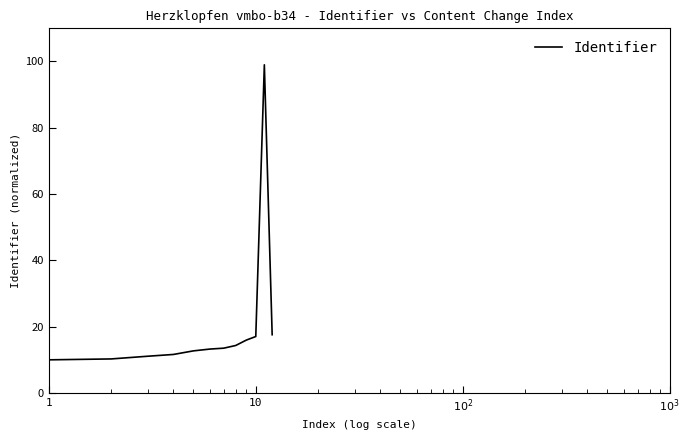

What is the maximum value shown in the chart?

99.0